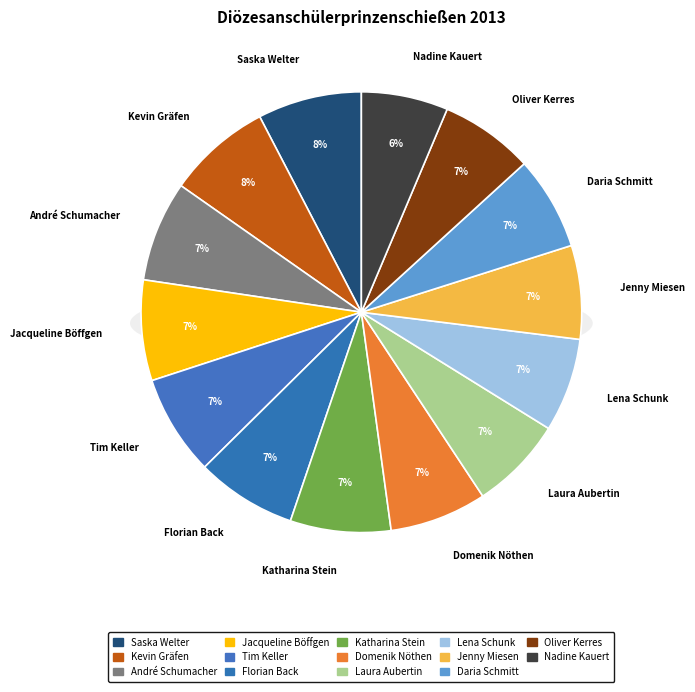

Is it true that Laura Aubertin is 21% of the pie?

False